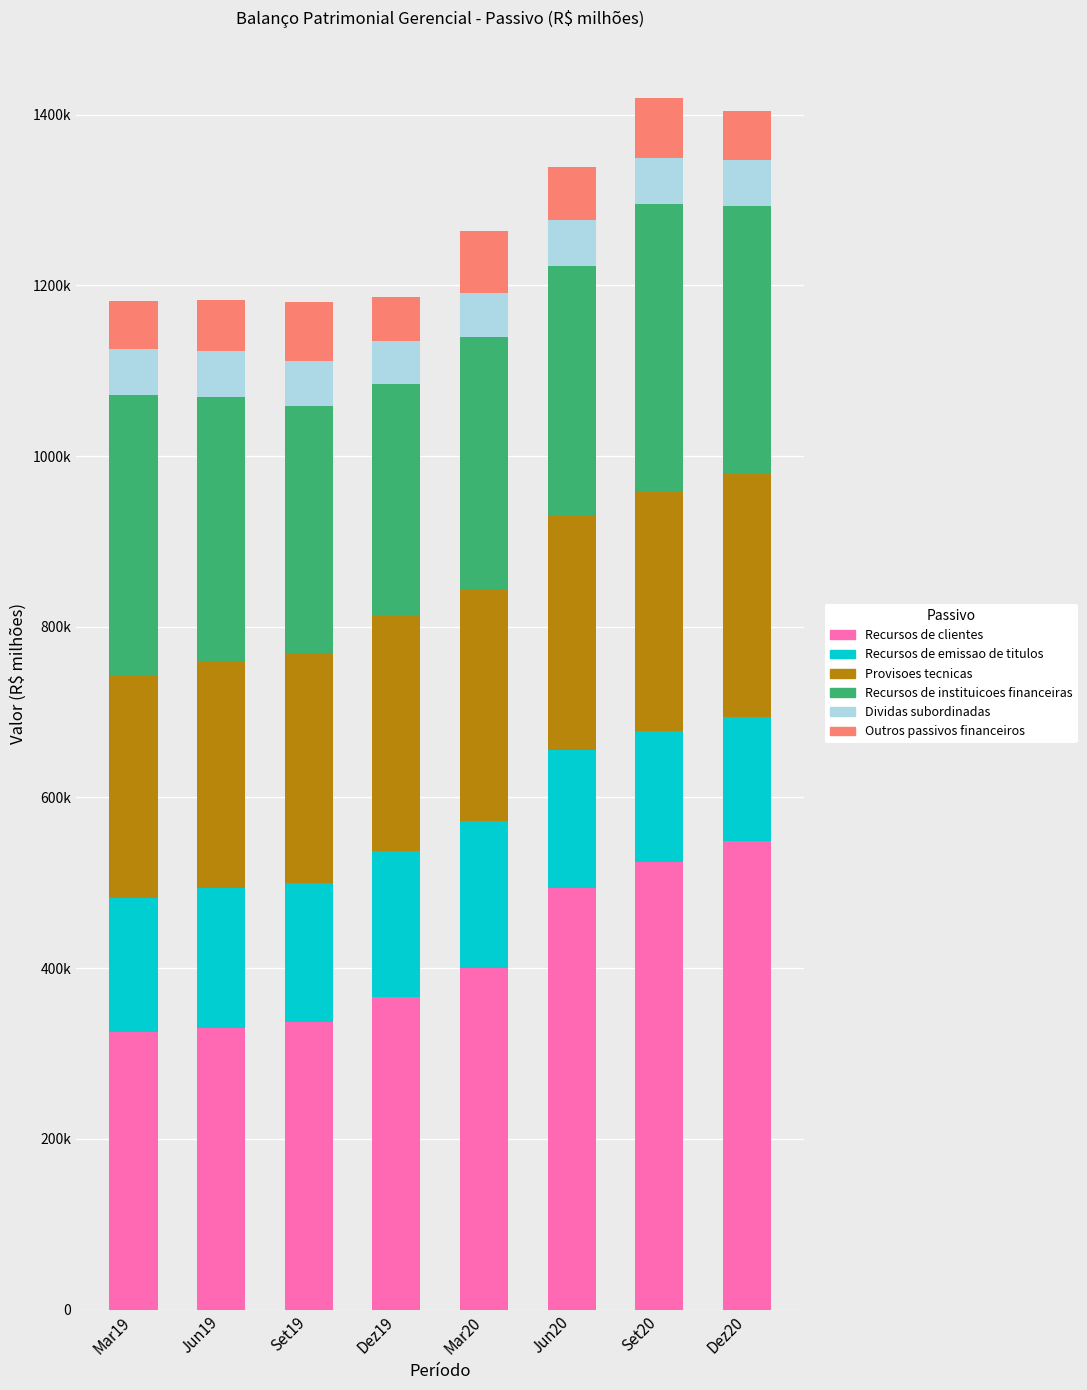

Between Dez19 and Jun20, which is larger?

Jun20